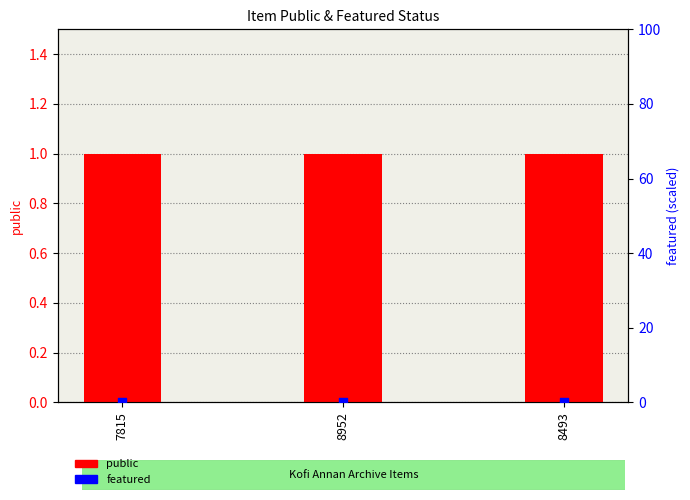

Is the value of public at 8952 greater than the value of featured at 7815?

Yes